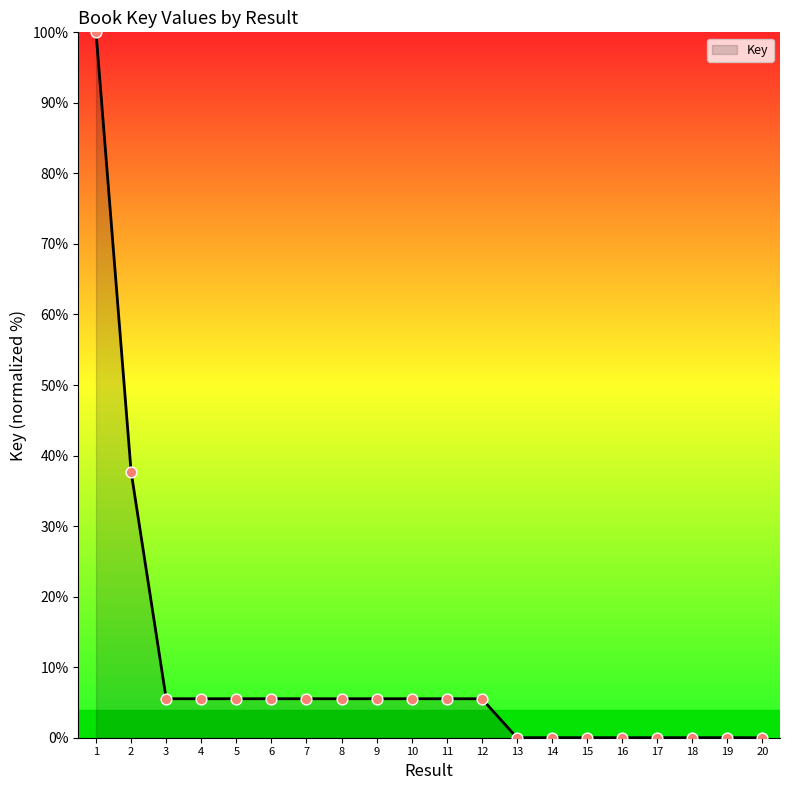

Which has a higher value, 9 or 20?

9